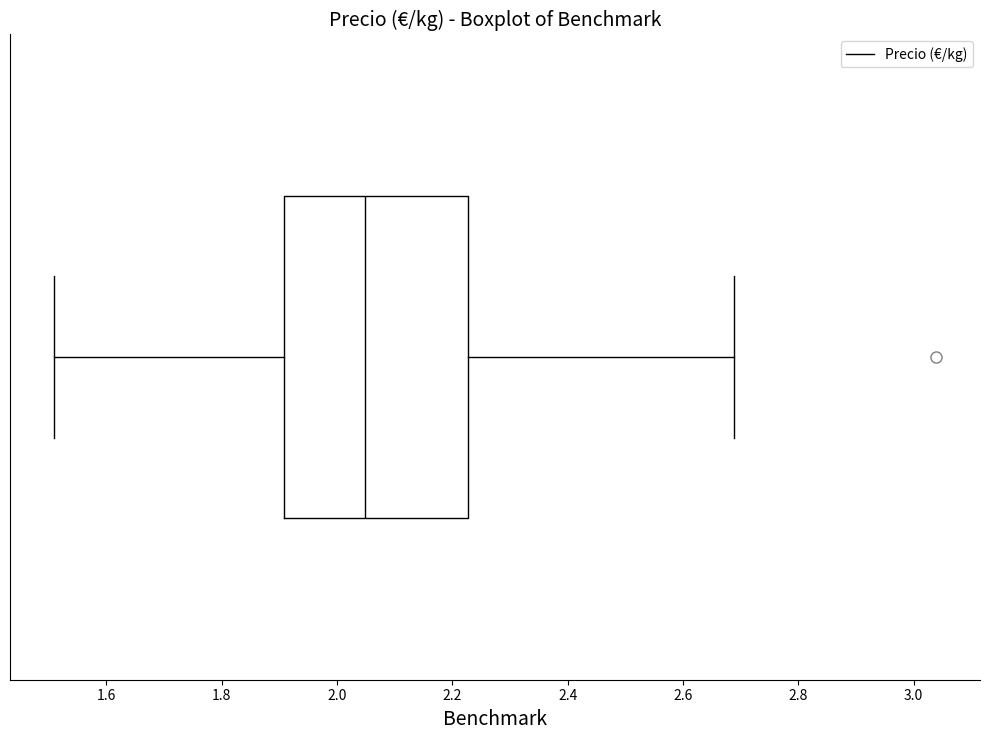

Where does the left whisker of the box end on the x-axis? The values are not printed on the chart, so give them approximately, as read against the axis.

1.50